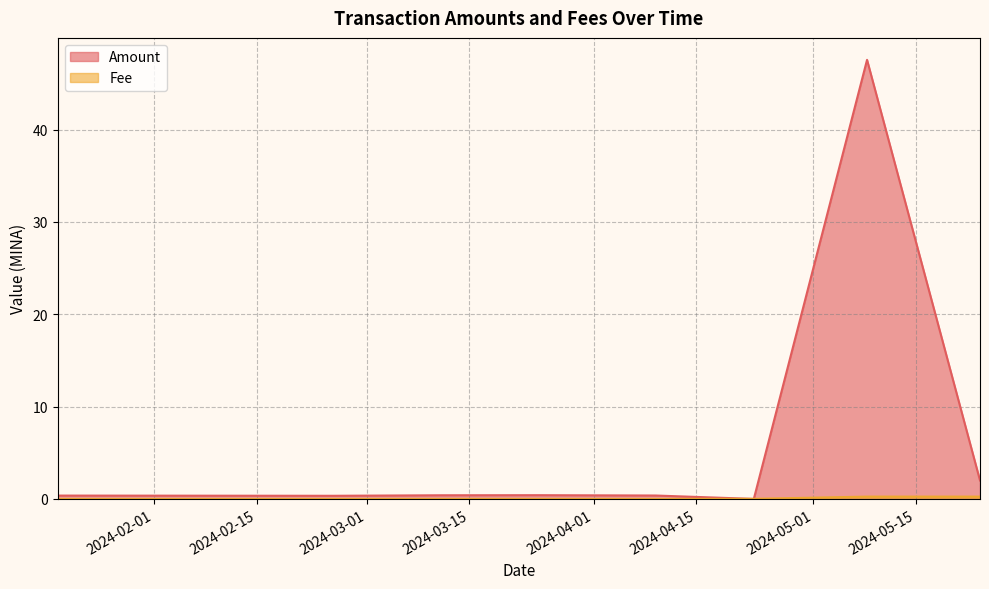

Which label corresponds to the smallest value in the chart?

2024-04-22 20:30:00